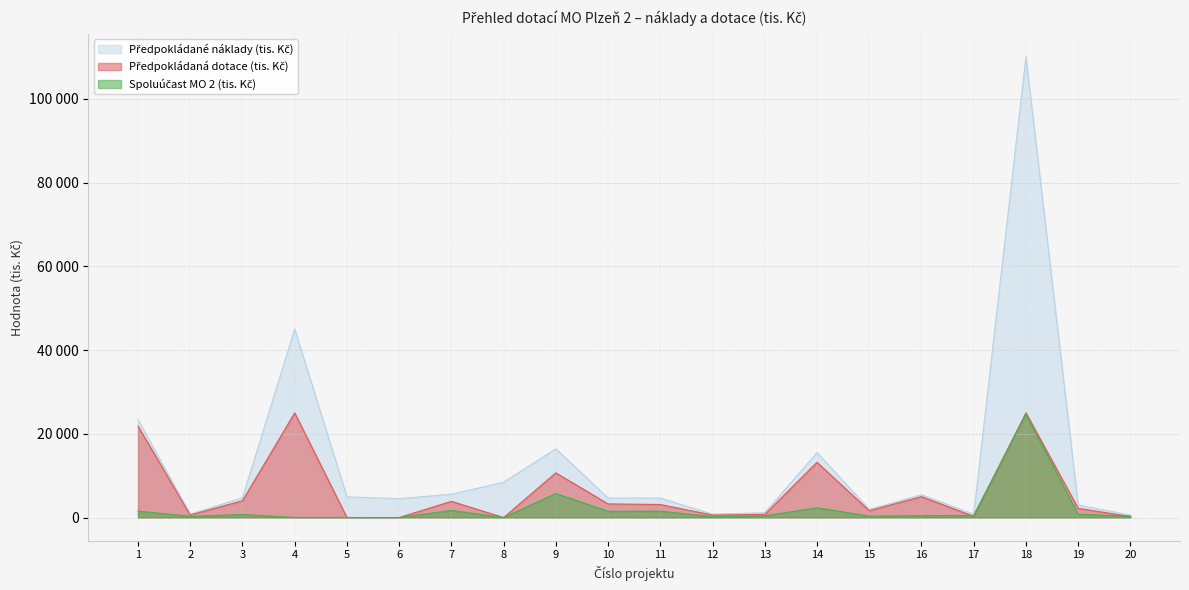

At which label does Spoluúčast MO 2 (tis. Kč) reach its peak?

18